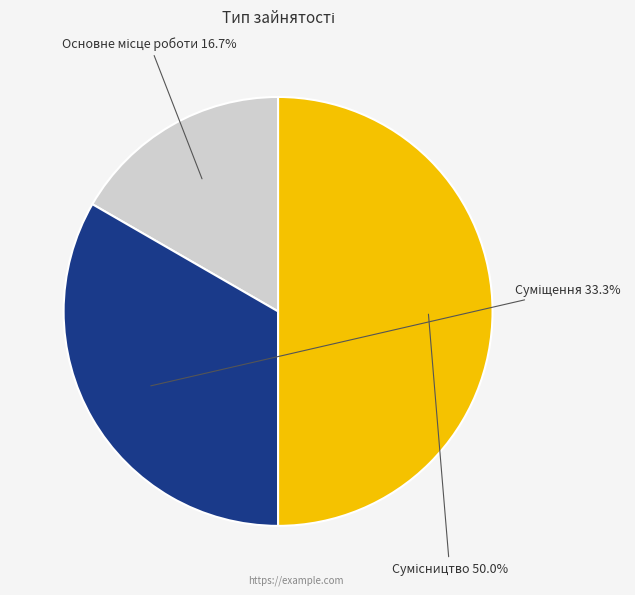

How many segments does this pie chart have?

3